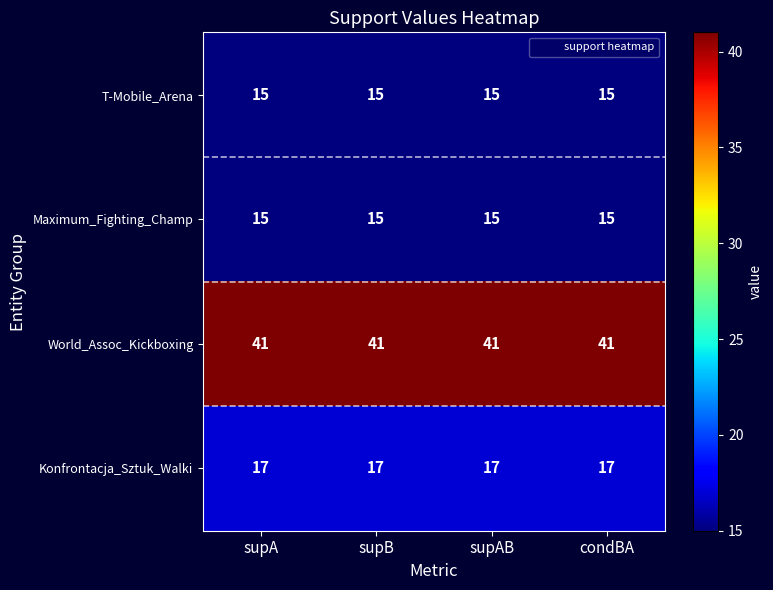

What is the approximate value of World_Assoc_Kickboxing at supB?

41